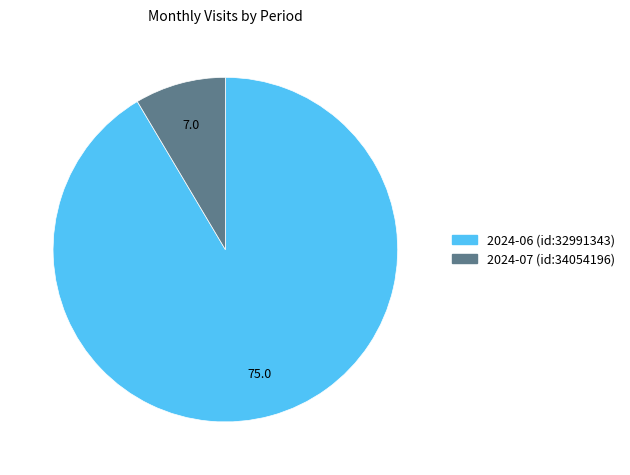

Rank the categories by value from highest to lowest.

2024-06 (id:32991343), 2024-07 (id:34054196)